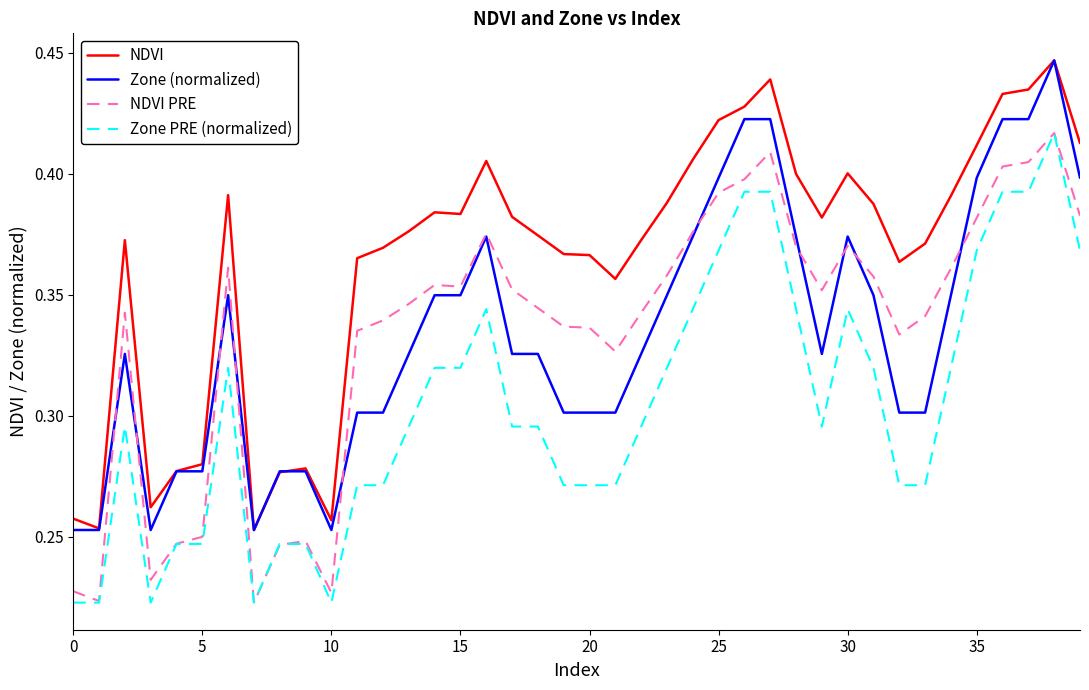

True or false: Zone PRE (normalized) and Zone (normalized) cross at least once.

False